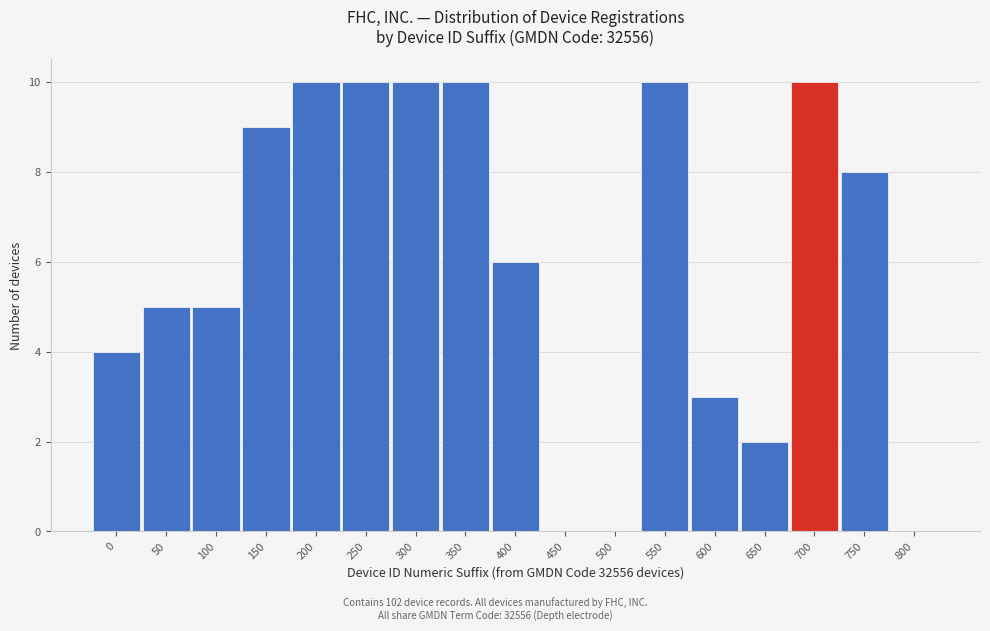

Reading right to left, what are all the values shown in this chart?

800=0	750=8	700=10	650=2	600=3	550=10	500=0	450=0	400=6	350=10	300=10	250=10	200=10	150=9	100=5	50=5	0=4